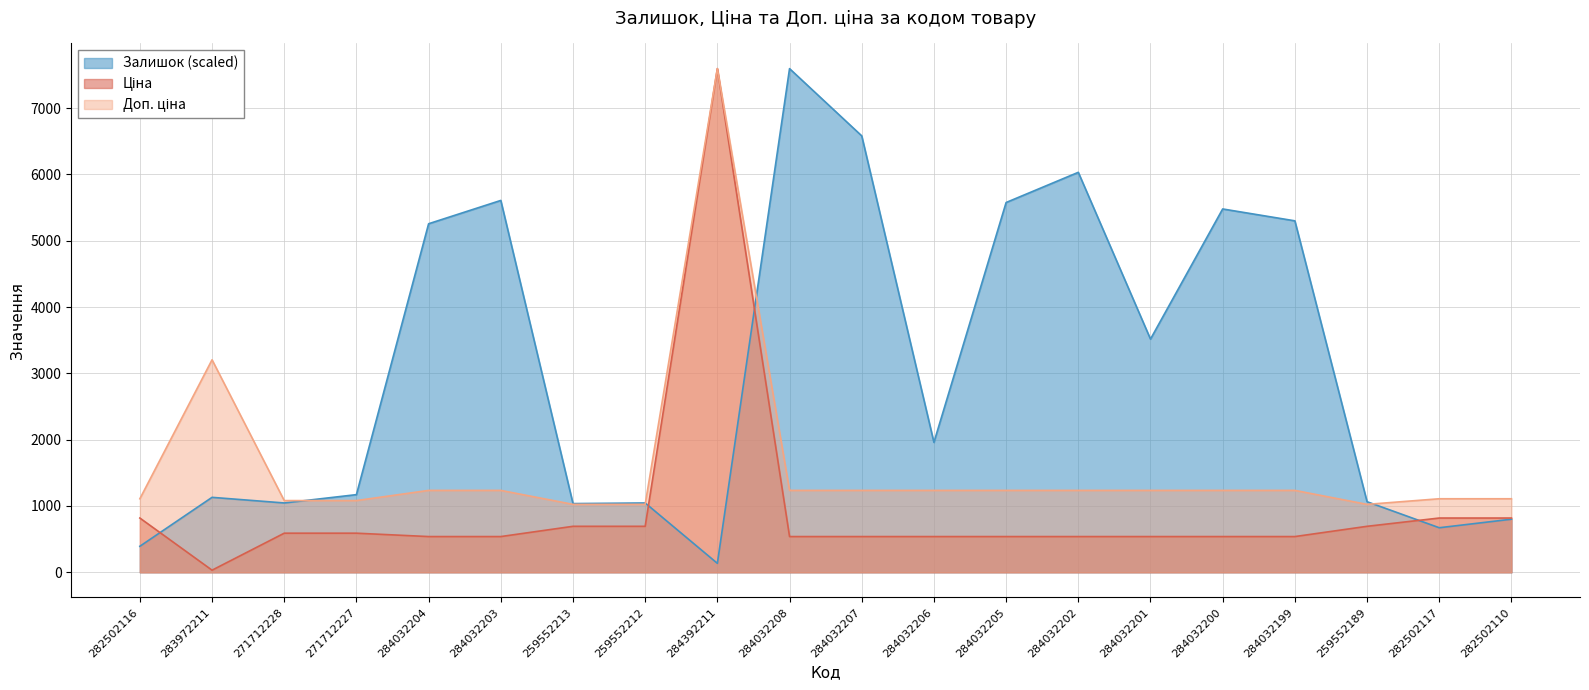

Reading left to right, what are all the values shown in this chart?

Залишок: 392.5	1130.5	1045.7	1171.4	5257.0	5608.7	1036.3	1045.7	135.0	7596.5	6582.2	1959.6	5577.3	6032.6	3517.2	5479.9	5300.9	1064.6	672.0	800.8
Ціна: 818.5	32.0	589.9	589.9	539.0	539.0	693.7	693.7	7596.5	539.0	539.0	539.0	539.0	539.0	539.0	539.0	539.0	693.7	818.5	818.5
Доп. ціна: 1109.2	3205.0	1081.7	1081.7	1235.4	1235.4	1024.6	1024.6	7596.5	1235.4	1235.4	1235.4	1235.4	1235.4	1235.4	1235.4	1235.4	1024.6	1109.2	1109.2